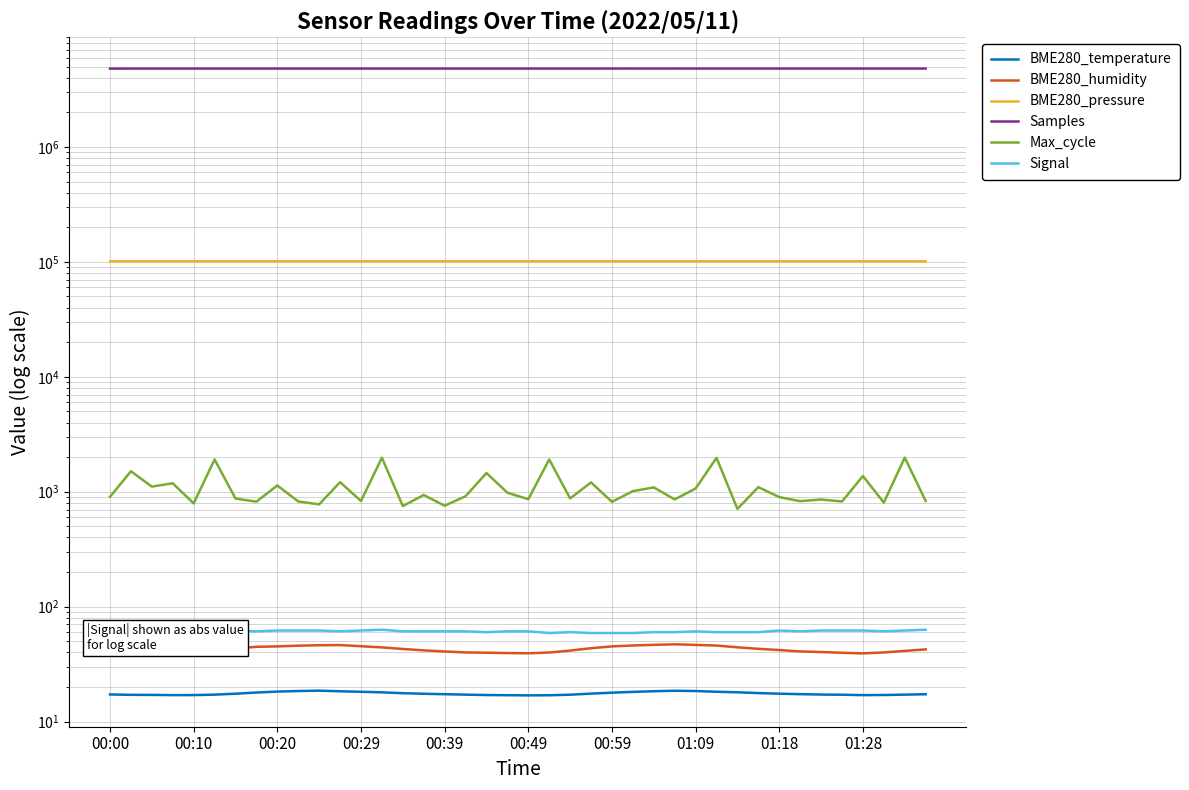

True or false: Max_cycle and BME280_pressure cross at least once.

False